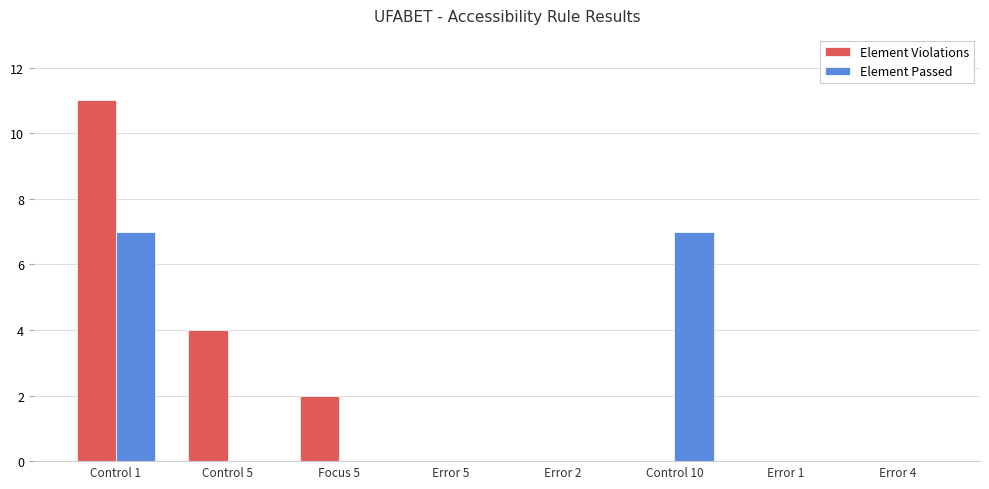

What is the highest value of the Element Passed series?

7